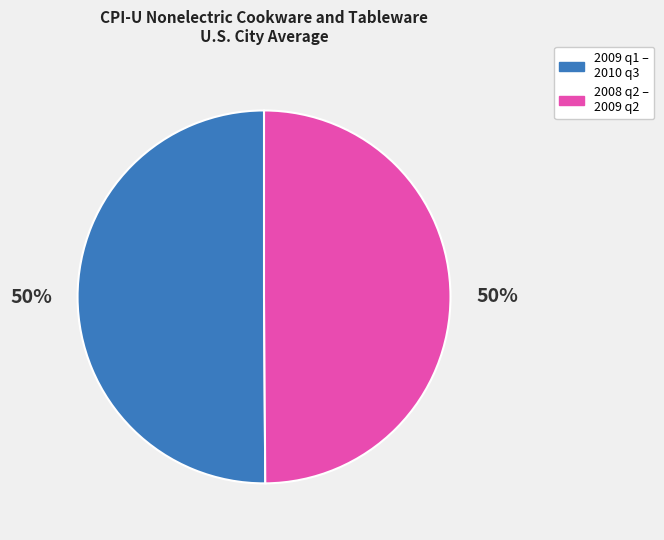

Is the sum of 2008 q2 – 2009 q2 and 2009 q1 – 2010 q3 greater than half?

Yes